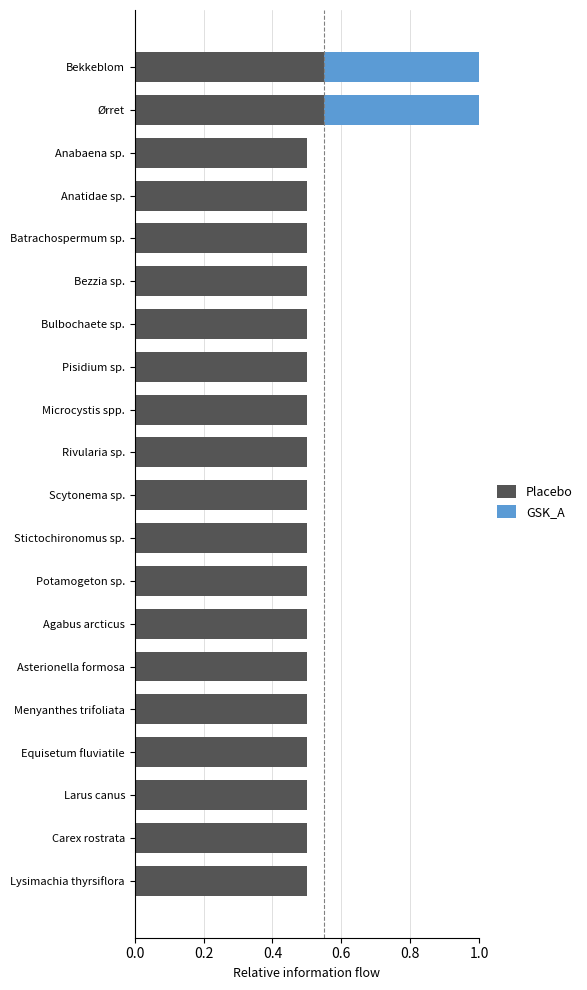

What is the total value across all series at Anatidae sp.?

0.5